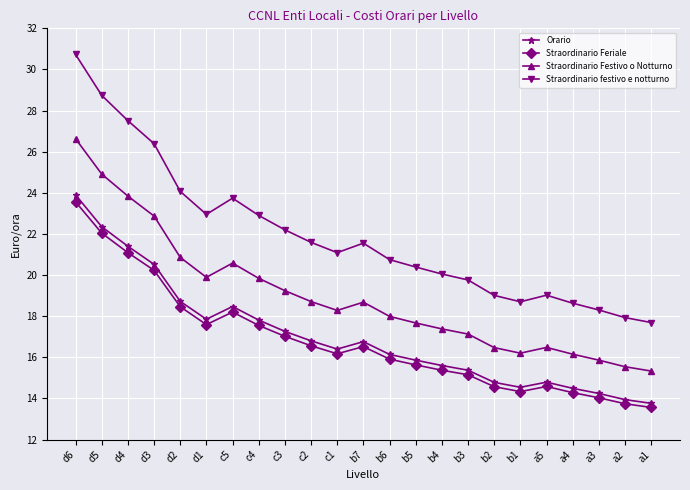

What are all the series names shown in the legend?

Orario, Straordinario Feriale, Straordinario Festivo o Notturno, Straordinario festivo e notturno